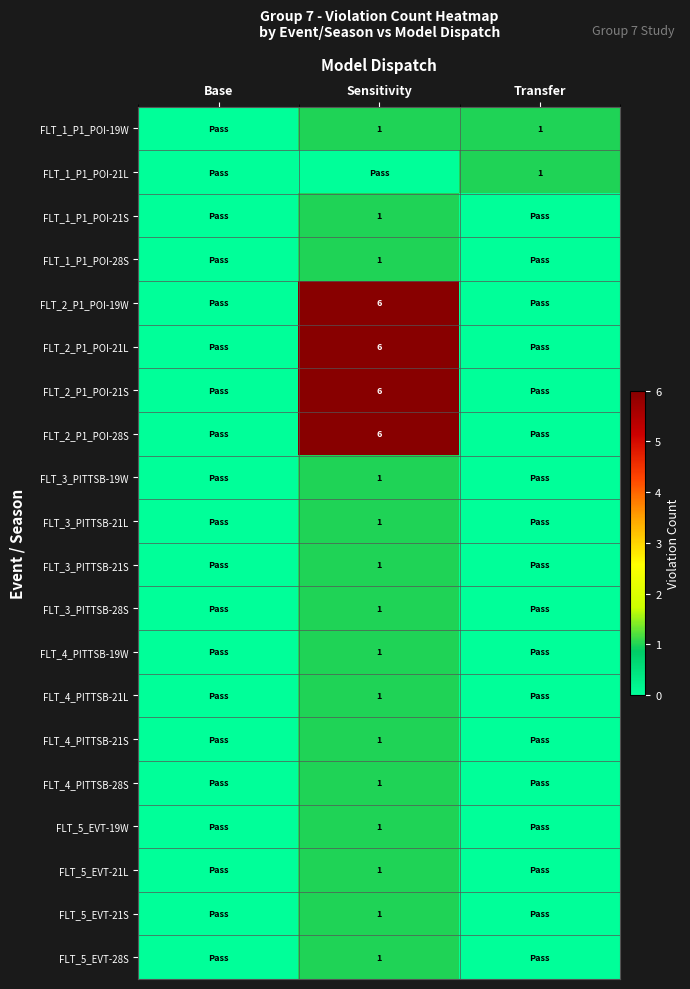

Is it true that FLT_3_PITTSB-21S equals 2 at Sensitivity?

False